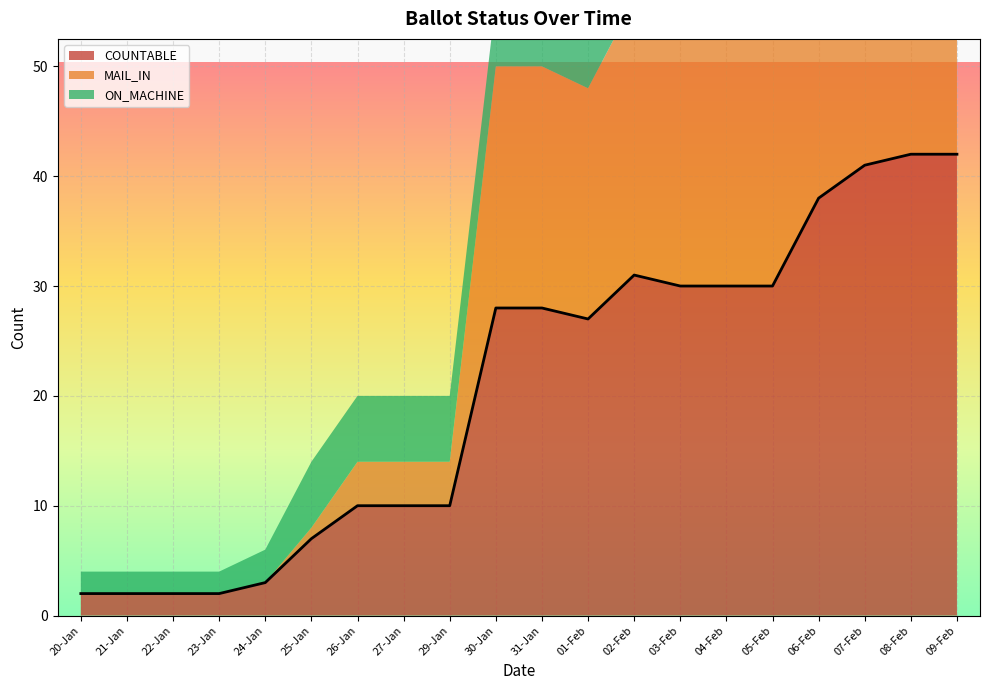

What is the value of the COUNTABLE point at the 11th from the left?

28